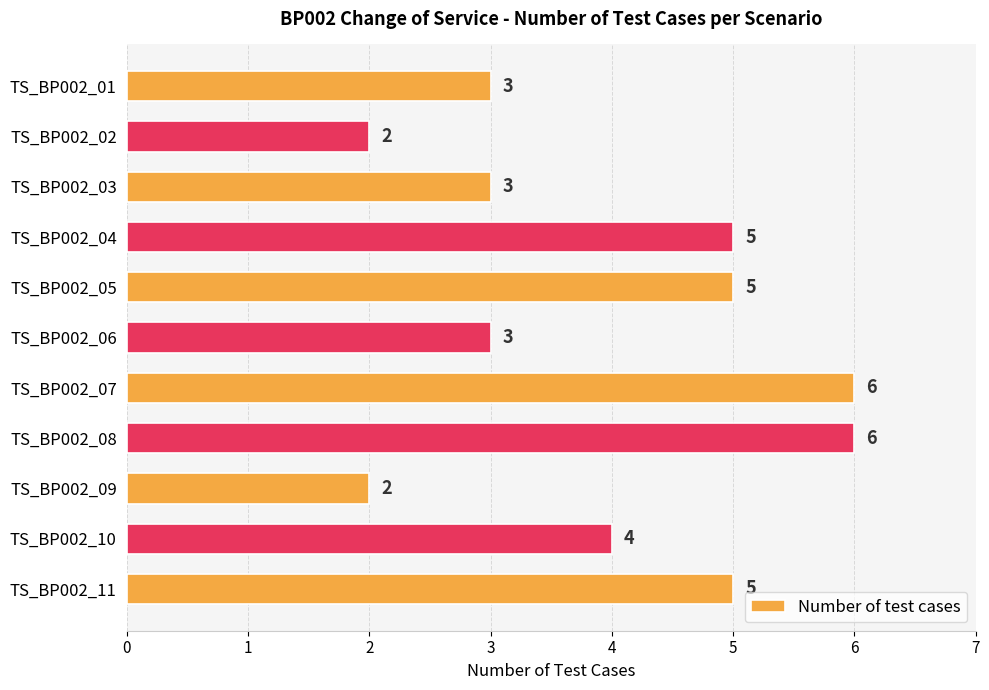

What is the difference between the maximum and minimum values?

4